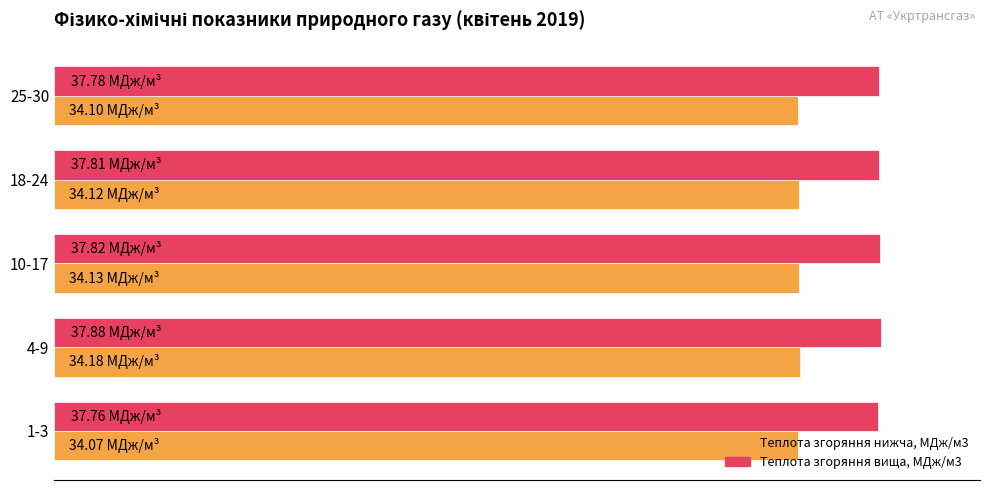

What are all the series names shown in the legend?

Теплота згоряння нижча, МДж/м3, Теплота згоряння вища, МДж/м3